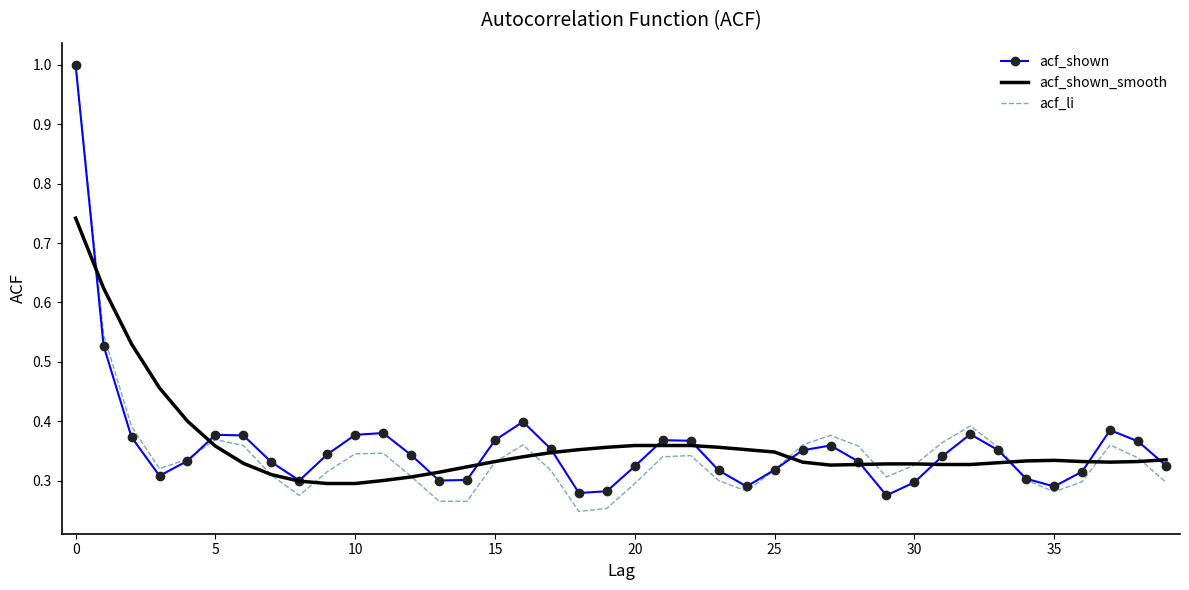

What are all the series names shown in the legend?

acf_shown, acf_shown_smooth, acf_li